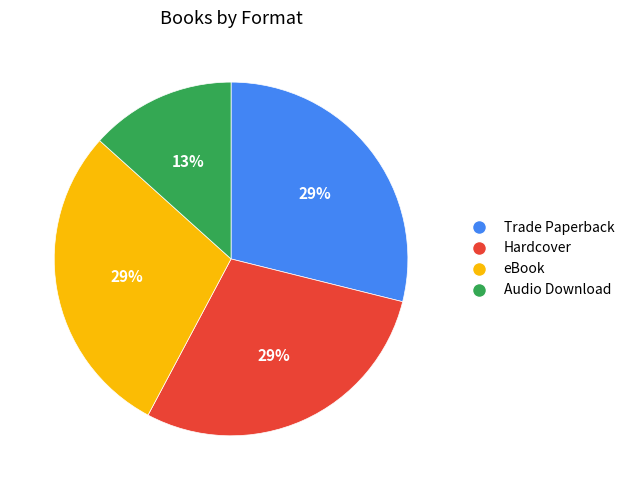

Is the sum of Hardcover and Trade Paperback greater than half?

Yes